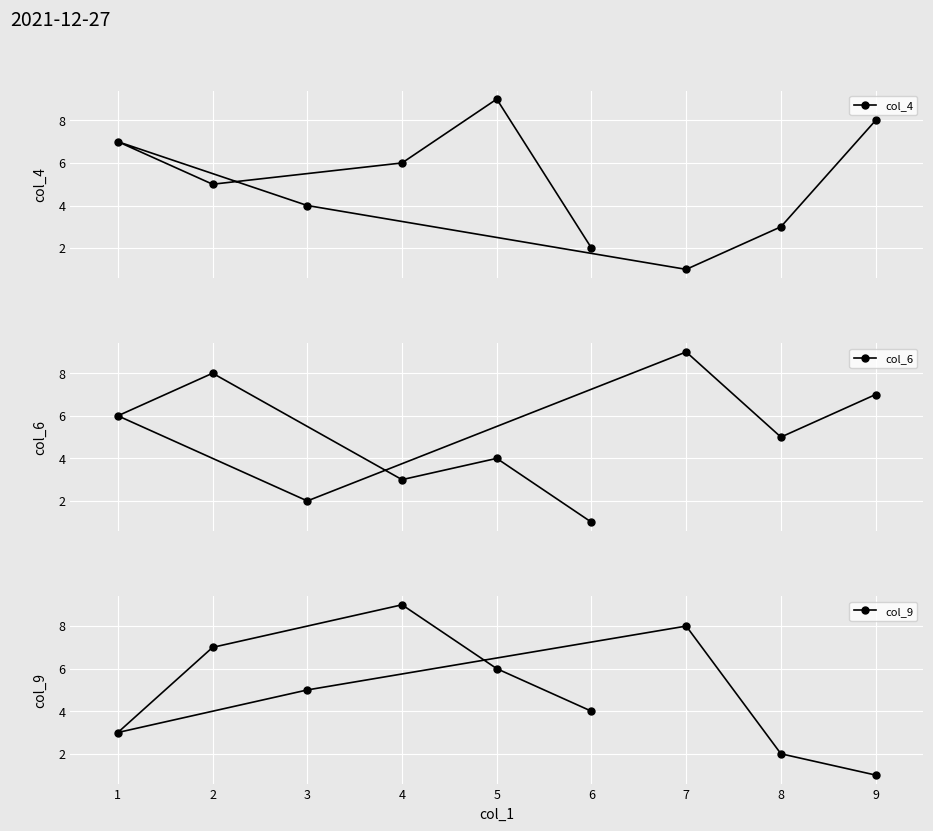

True or false: col_4 has more than 1 interior local peaks.

True